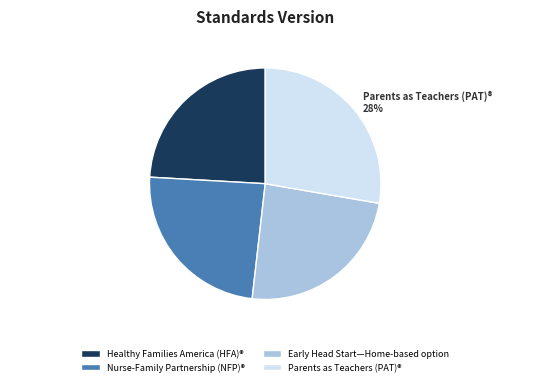

To the nearest percent, what is the average slice percentage?

25%